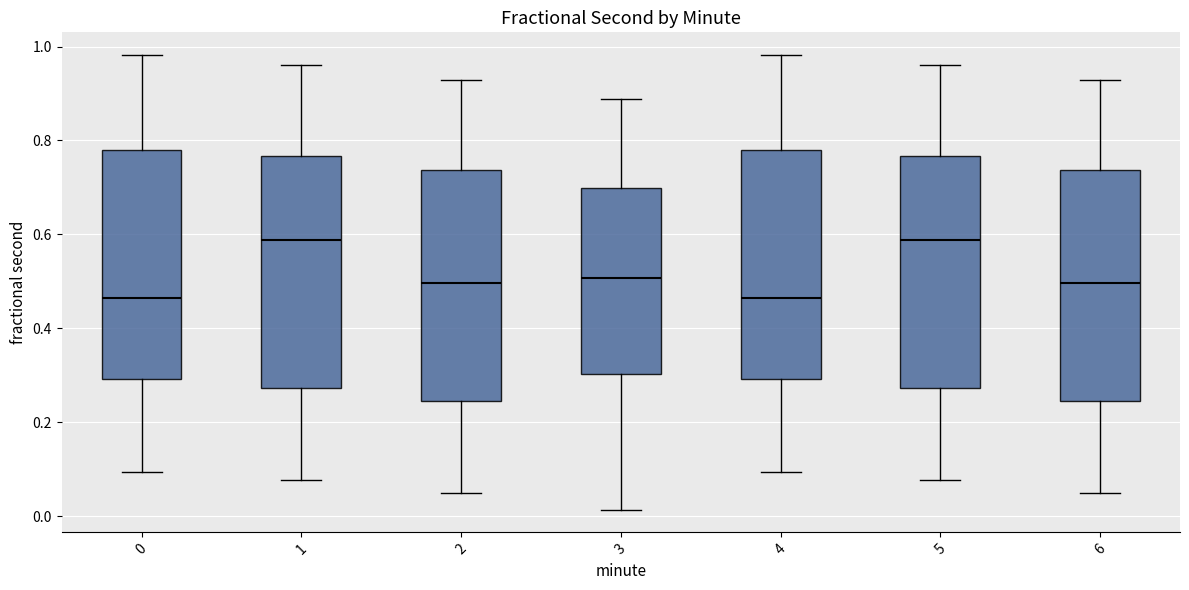

Reading left to right, transcribe this box plot: for each box, give where its median line is, the range the box spans, and where its two whiskers end, as read against the y-axis. The values are not printed on the chart, so give them approximately, as read against the axis.

0: median 0.46, box 0.30 to 0.78, whiskers 0.10 to 0.98
1: median 0.58, box 0.28 to 0.76, whiskers 0.08 to 0.96
2: median 0.50, box 0.24 to 0.74, whiskers 0.04 to 0.92
3: median 0.50, box 0.30 to 0.70, whiskers 0.02 to 0.88
4: median 0.46, box 0.30 to 0.78, whiskers 0.10 to 0.98
5: median 0.58, box 0.28 to 0.76, whiskers 0.08 to 0.96
6: median 0.50, box 0.24 to 0.74, whiskers 0.04 to 0.92